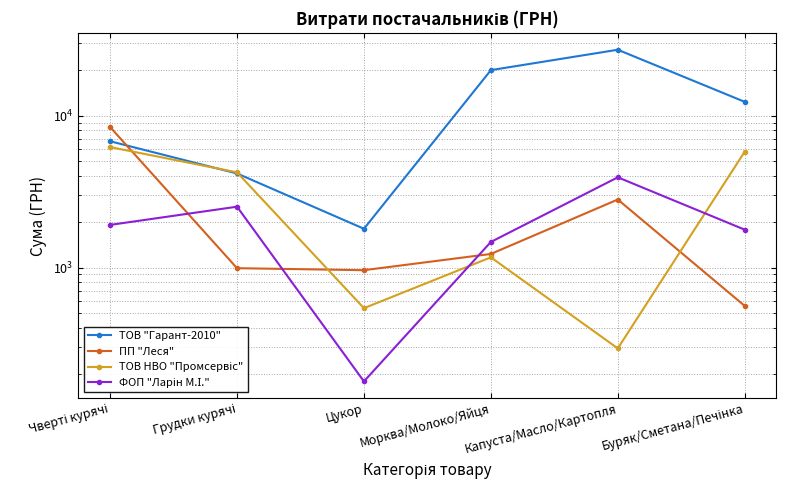

What are all the series names shown in the legend?

ТОВ "Гарант-2010", ПП "Леся", ТОВ НВО "Промсервіс", ФОП "Ларін М.І."